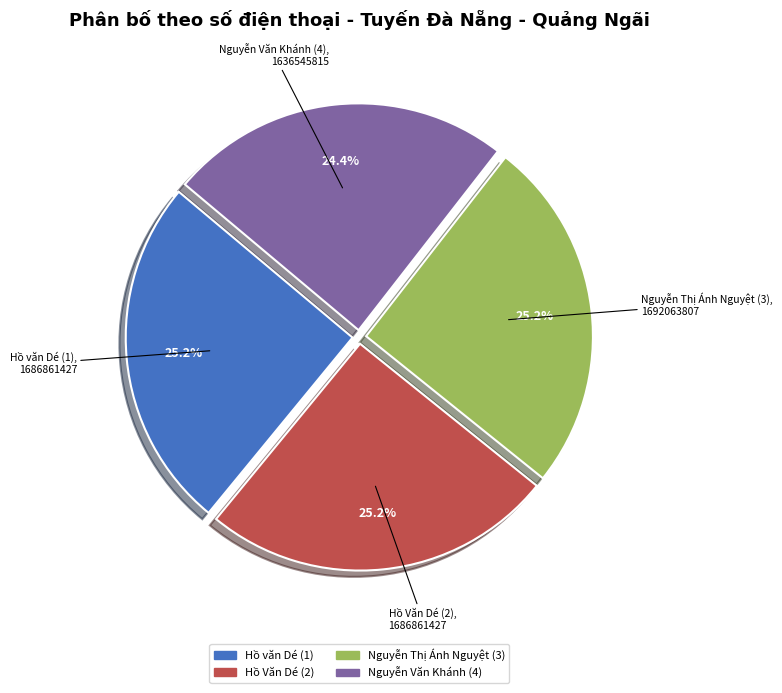

Does any single category account for the majority?

No